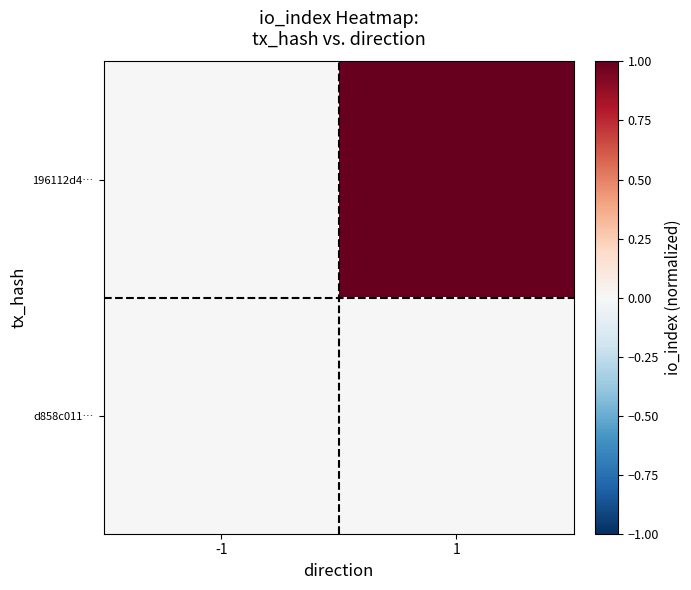

Reading right to left, what are all the values shown in this chart?

196112d4…: 1=1.0	-1=-0.0
d858c011…: 1=0.0	-1=0.0